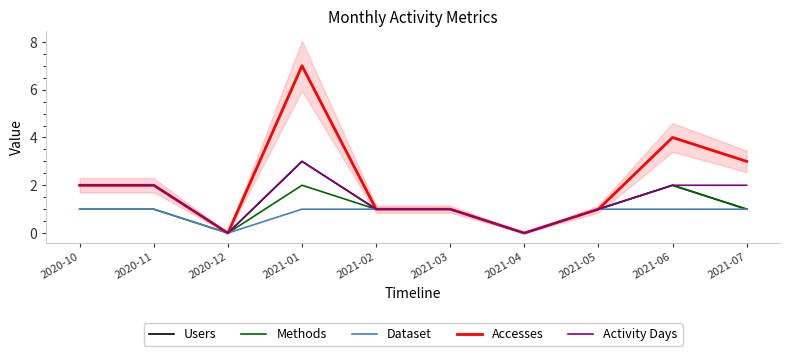

How many distinct data groups are displayed?

5